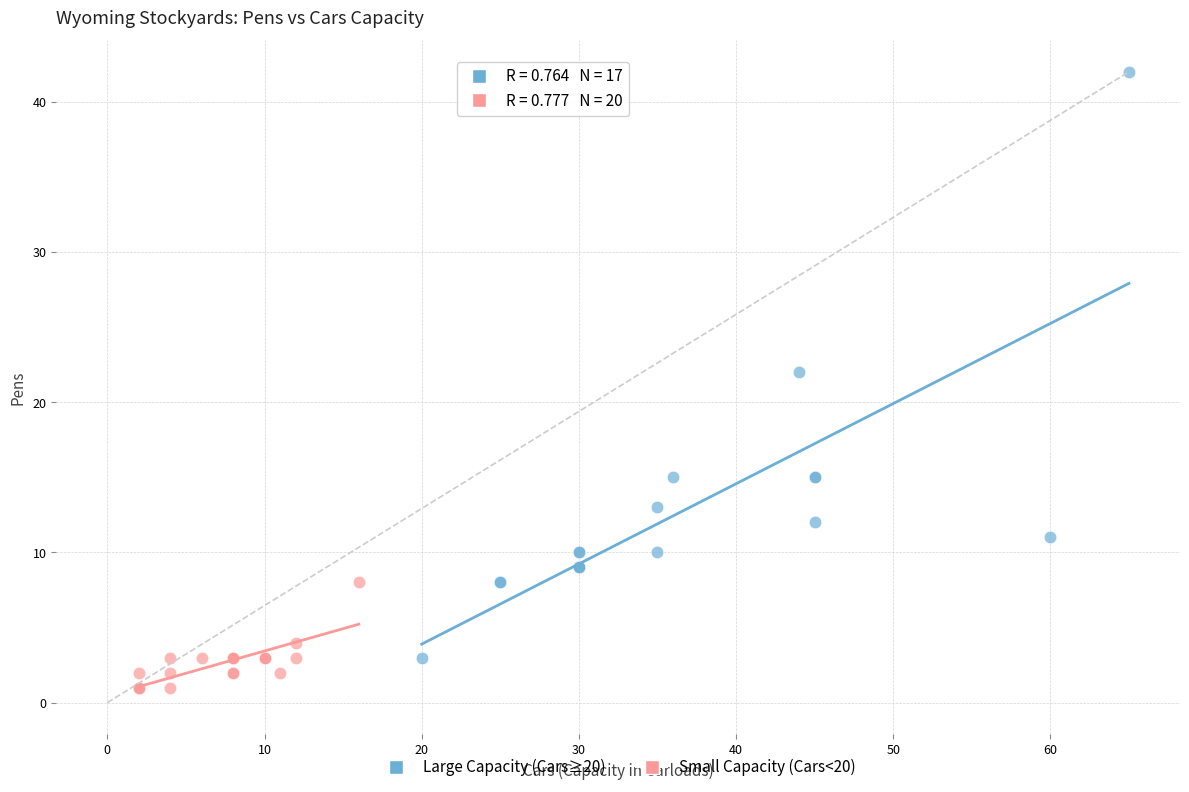

Which series has the largest Y range (max minus min)?

Large Capacity (Cars≥20)